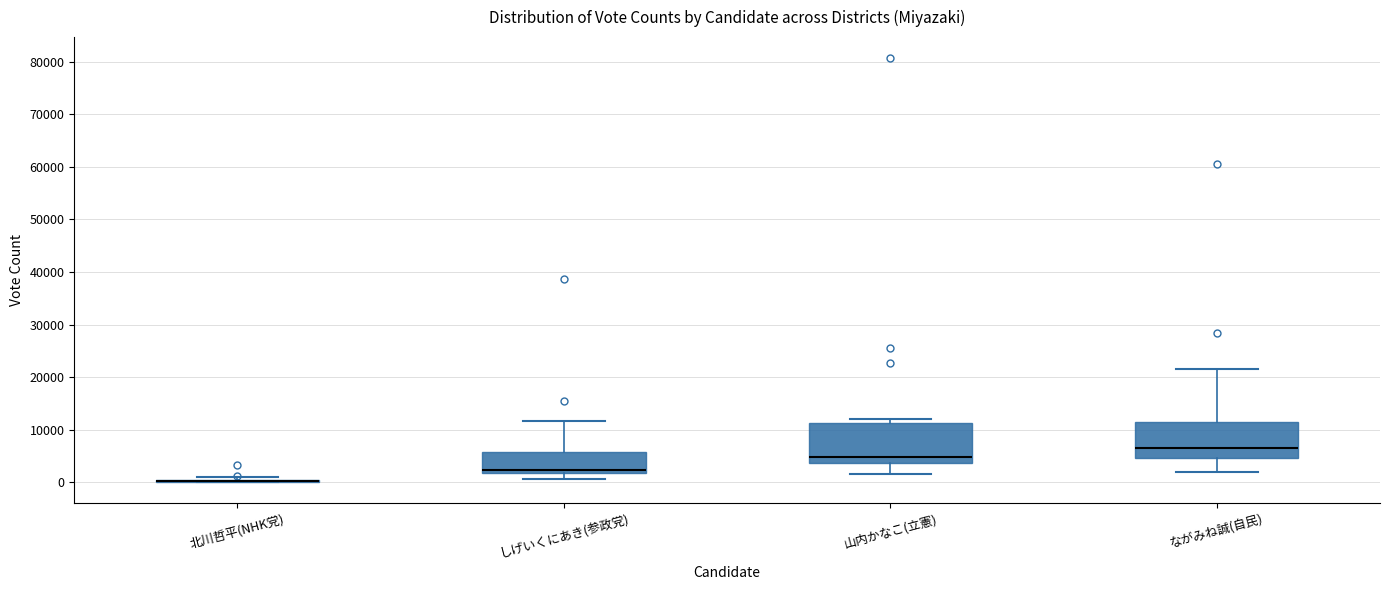

Where is the upper edge of the box for しげいくにあき(参政党) on the y-axis? The values are not printed on the chart, so give them approximately, as read against the axis.

6000